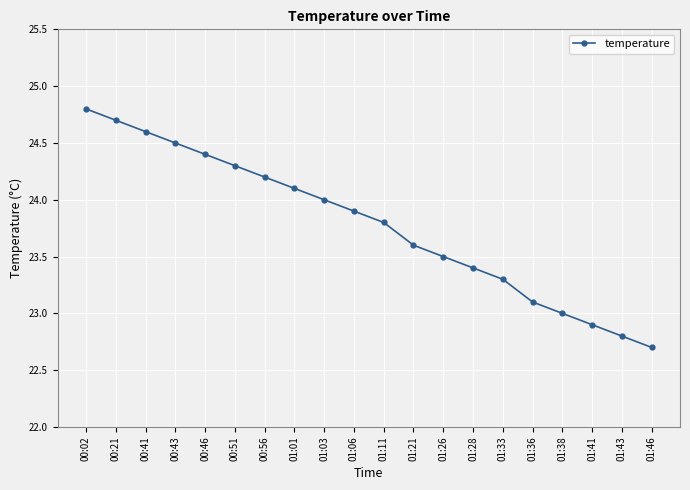

Reading right to left, transcribe all the data shown in this chart.

22.7	22.8	22.9	23.0	23.1	23.3	23.4	23.5	23.6	23.8	23.9	24.0	24.1	24.2	24.3	24.4	24.5	24.6	24.7	24.8